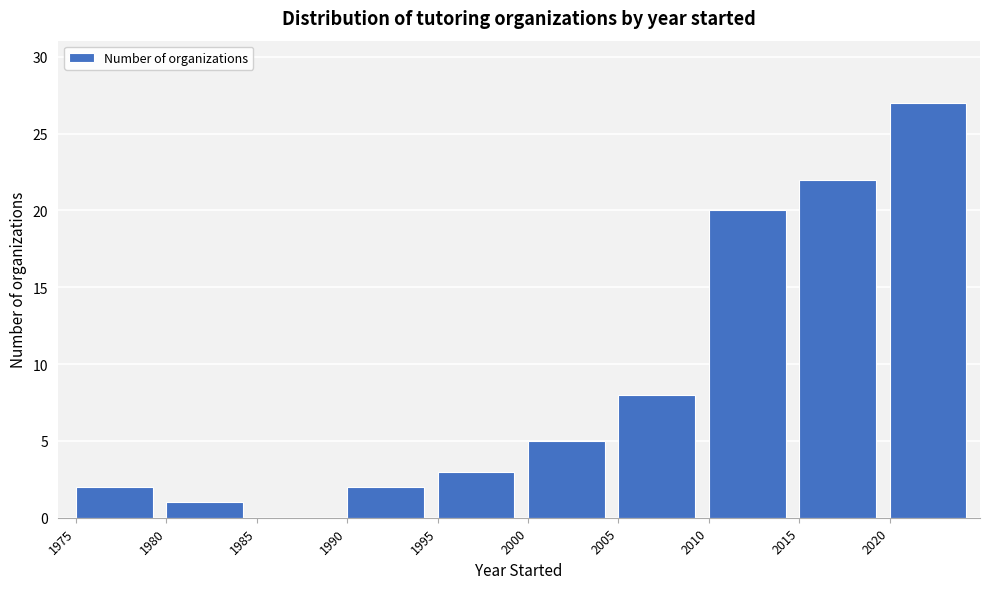

Reading left to right, transcribe this chart: for each bar, give the range it covers on the x-axis and its height. The values are not printed on the chart, so give them approximately, as read against the axis.

1975 to 1980: 2
1980 to 1985: 1
1985 to 1990: 0
1990 to 1995: 2
1995 to 2000: 3
2000 to 2005: 5
2005 to 2010: 8
2010 to 2015: 20
2015 to 2020: 22
2020 to 2025: 27